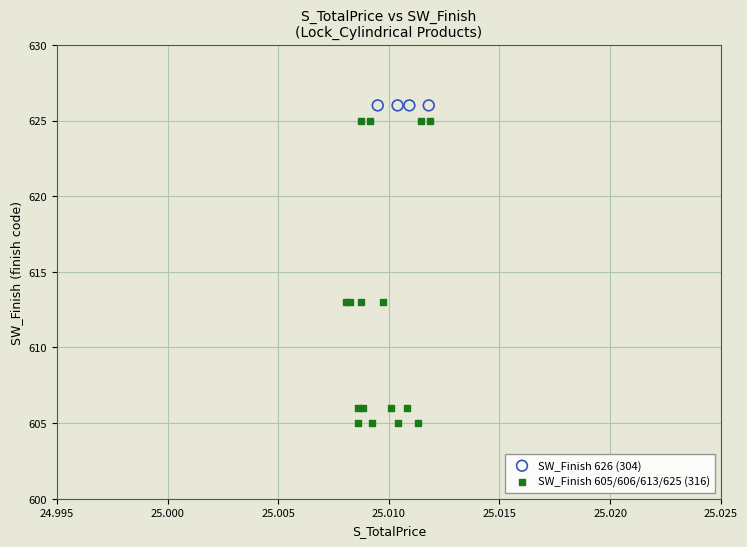

Which series reaches the minimum Y coordinate?

SW_Finish 605/606/613/625 (316)